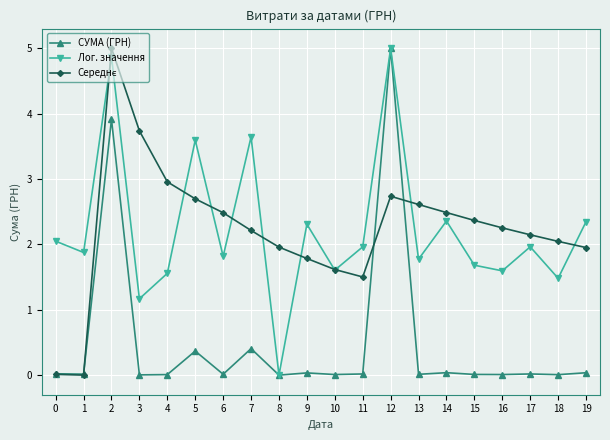

In Лог. значення, how many points are higher than both neighbors (excluding endpoints)?

7